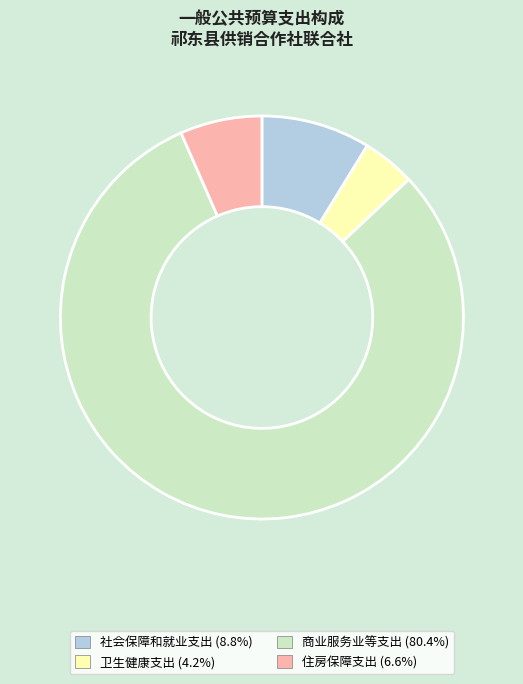

Which category has the smallest portion of the pie?

卫生健康支出